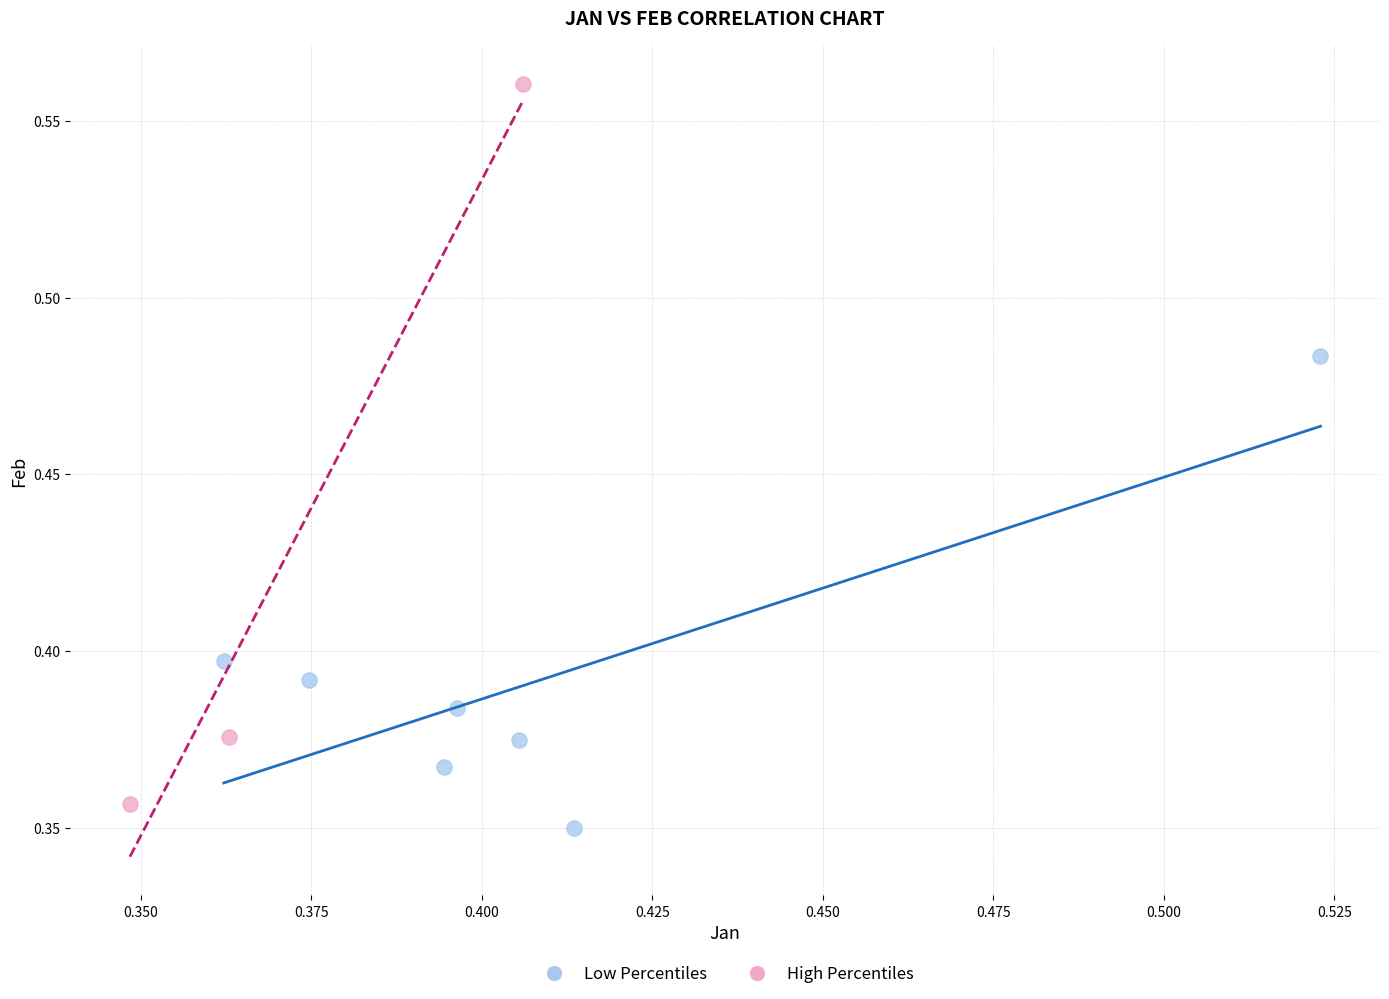

Which series has the widest spread of Y values?

High Percentiles